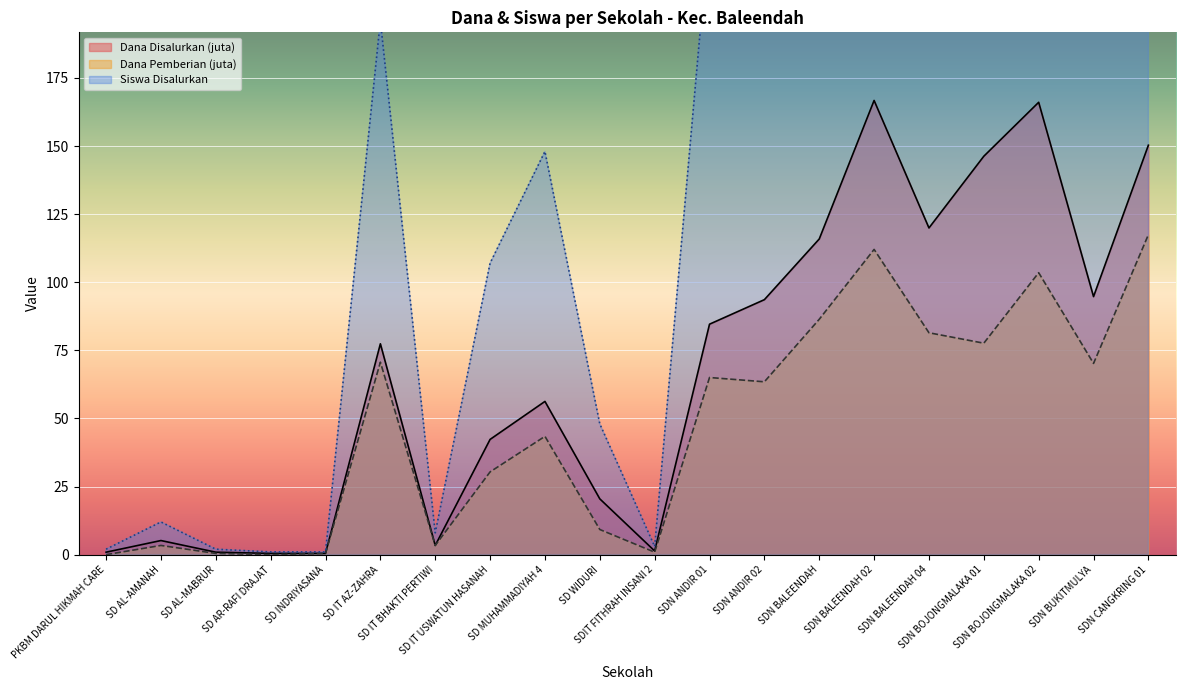

What position from the left is SD INDRIYASANA?

5